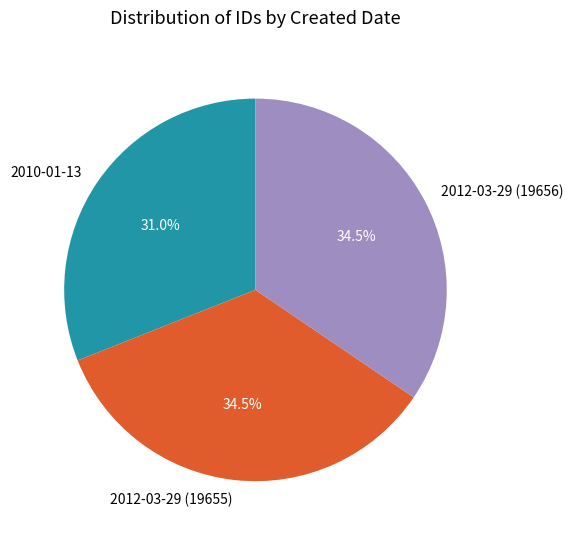

Which category has the smallest portion of the pie?

2010-01-13